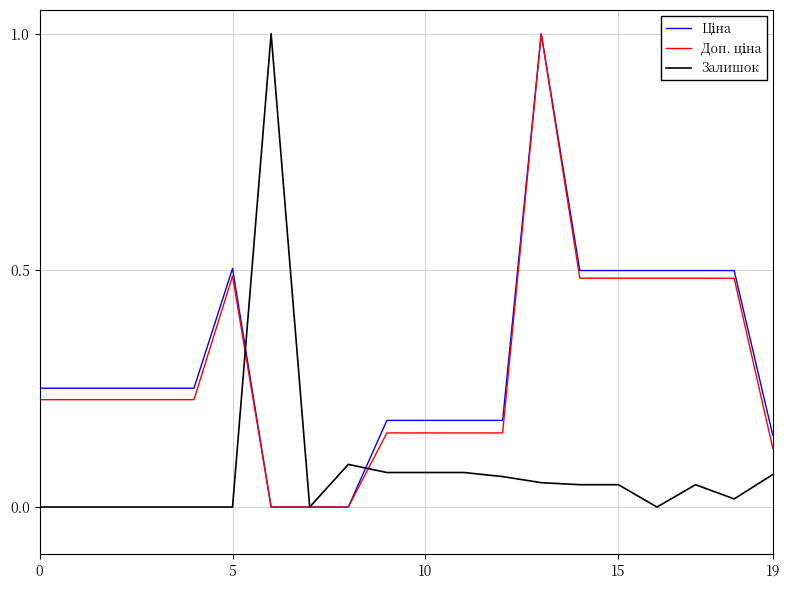

How many lines are shown in the chart?

3